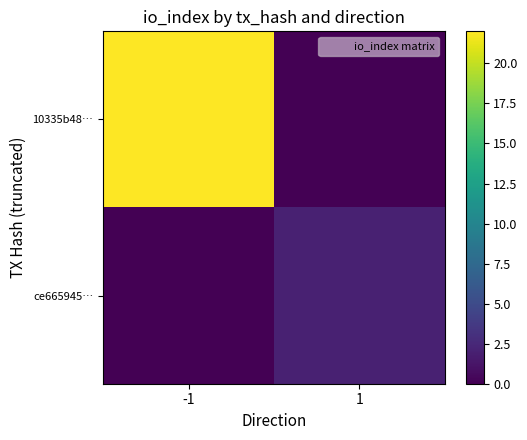

What is the total value across all series at -1?

22